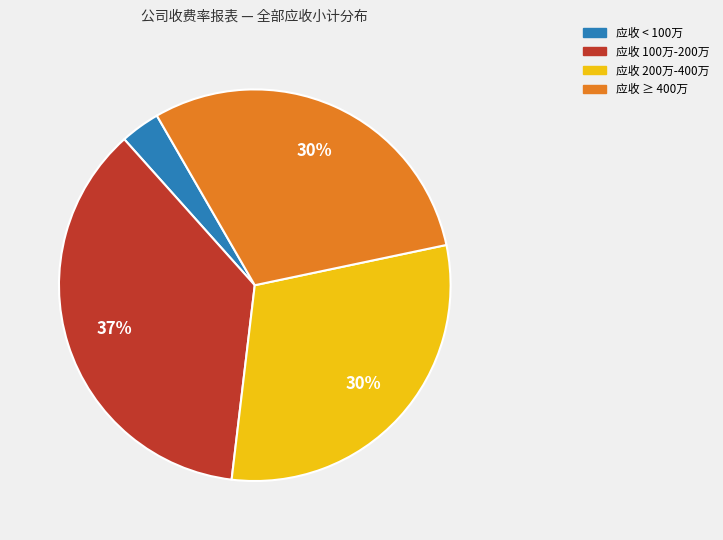

To the nearest percent, what is the average slice percentage?

25%